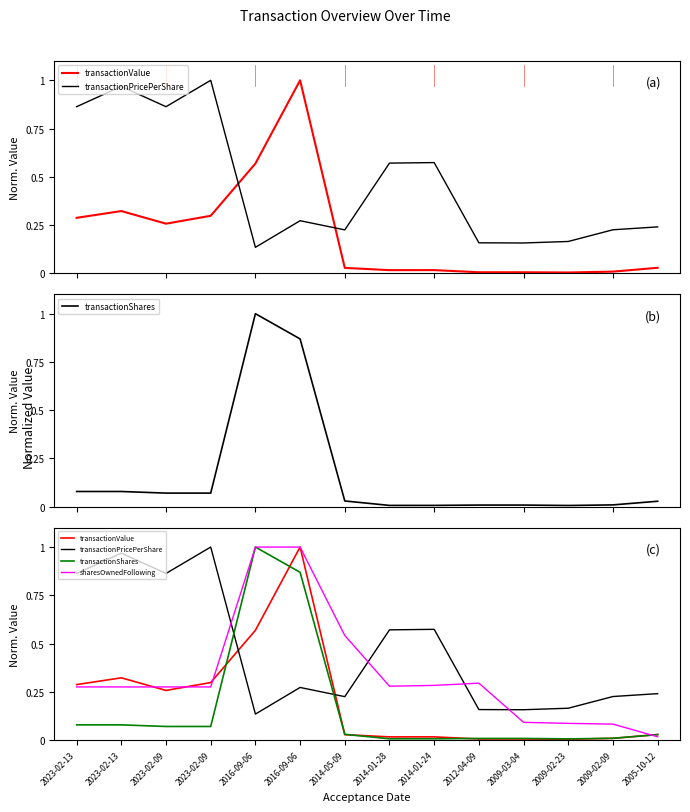

True or false: transactionPricePerShare and sharesOwnedFollowing cross at least once.

True